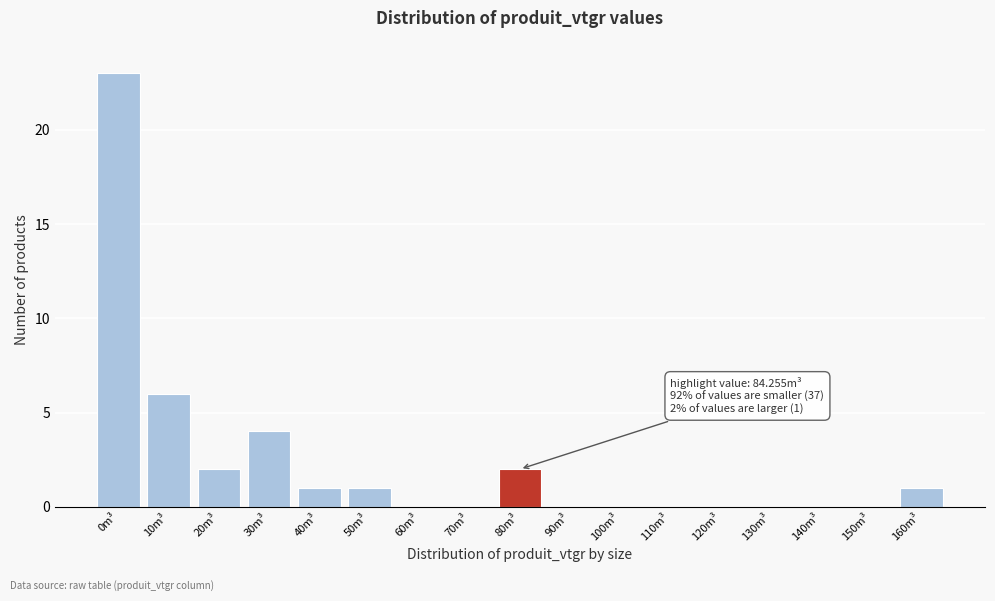

Reading right to left, transcribe all the data shown in this chart.

160m³=1	150m³=0	140m³=0	130m³=0	120m³=0	110m³=0	100m³=0	90m³=0	80m³=2	70m³=0	60m³=0	50m³=1	40m³=1	30m³=4	20m³=2	10m³=6	0m³=23